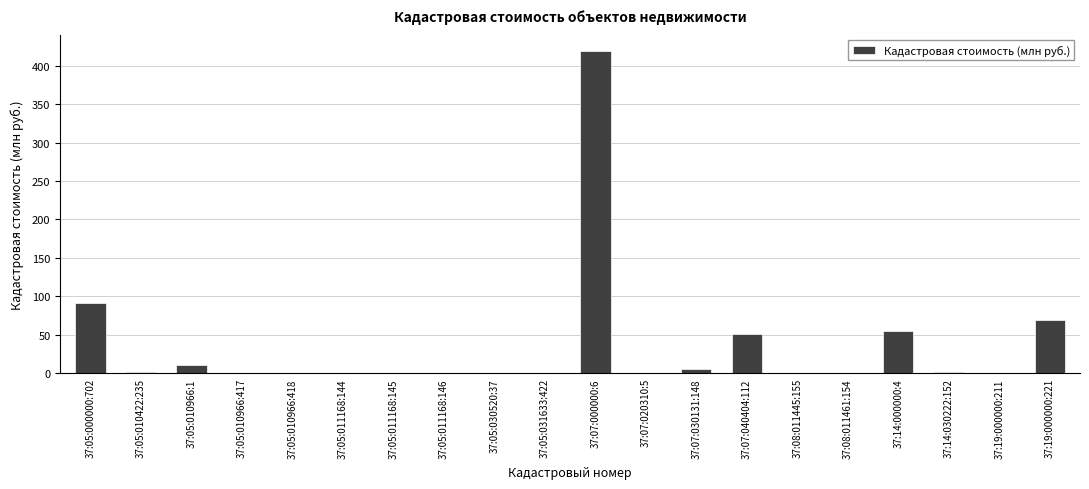

Are the bars horizontal?

No